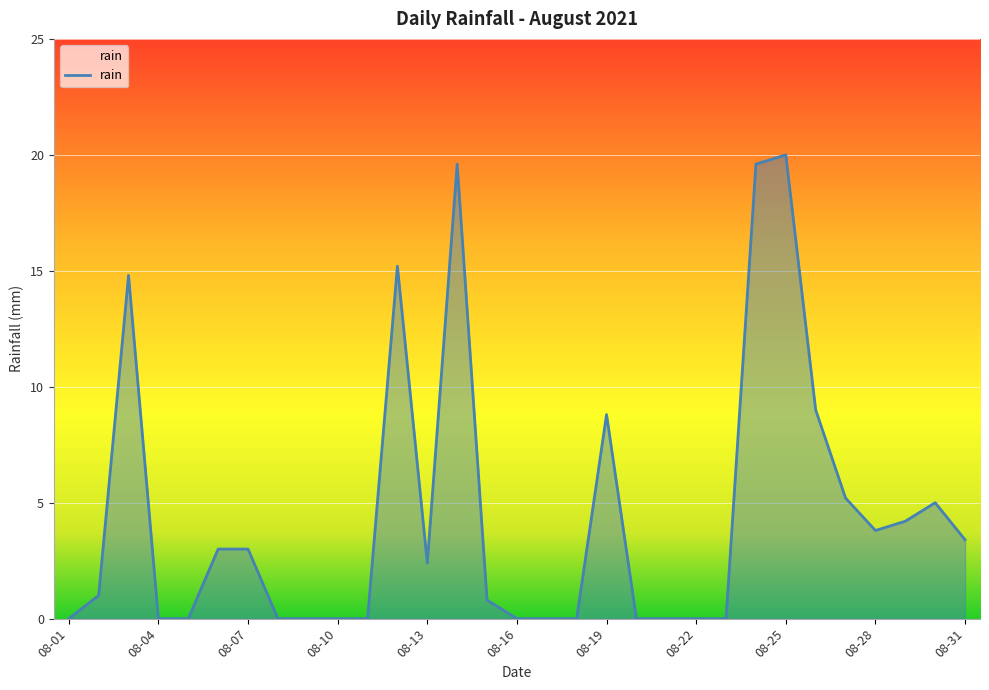

Where is the first local minimum?

08-13